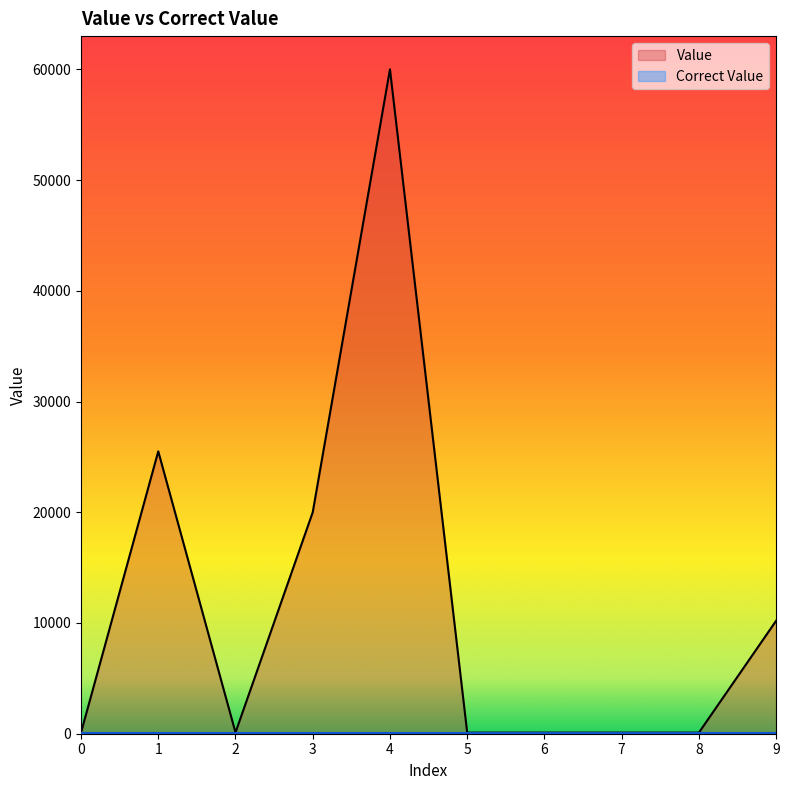

Reading left to right, extract all data points from this chart.

100.0	25500.0	110.0	20000.0	60000.0	100.0	100.1	100.0	100.0	10200.0